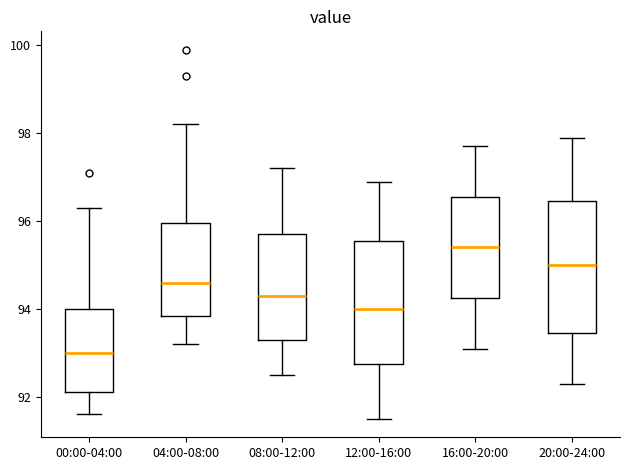

Reading left to right, read every box against the y-axis: the position of its median line, the range the box covers, and the ends of its whiskers. The values are not printed on the chart, so give them approximately, as read against the axis.

00:00-04:00: median 93.0, box 92.2 to 94.0, whiskers 91.6 to 96.4
04:00-08:00: median 94.6, box 93.8 to 96.0, whiskers 93.2 to 98.2
08:00-12:00: median 94.4, box 93.4 to 95.8, whiskers 92.6 to 97.2
12:00-16:00: median 94.0, box 92.8 to 95.6, whiskers 91.6 to 97.0
16:00-20:00: median 95.4, box 94.2 to 96.6, whiskers 93.2 to 97.8
20:00-24:00: median 95.0, box 93.4 to 96.4, whiskers 92.4 to 98.0